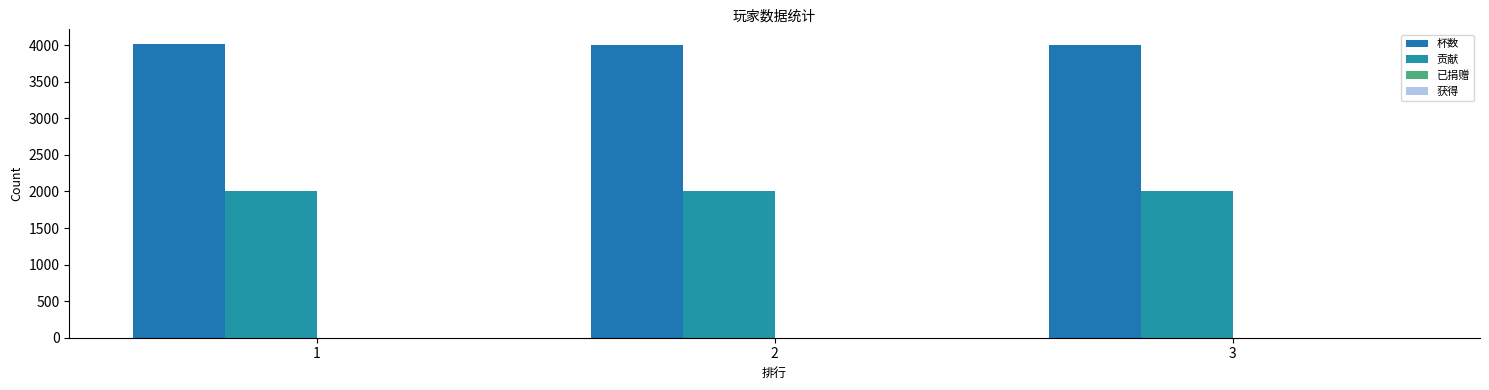

What is the average value of the 贡献 series?

2003